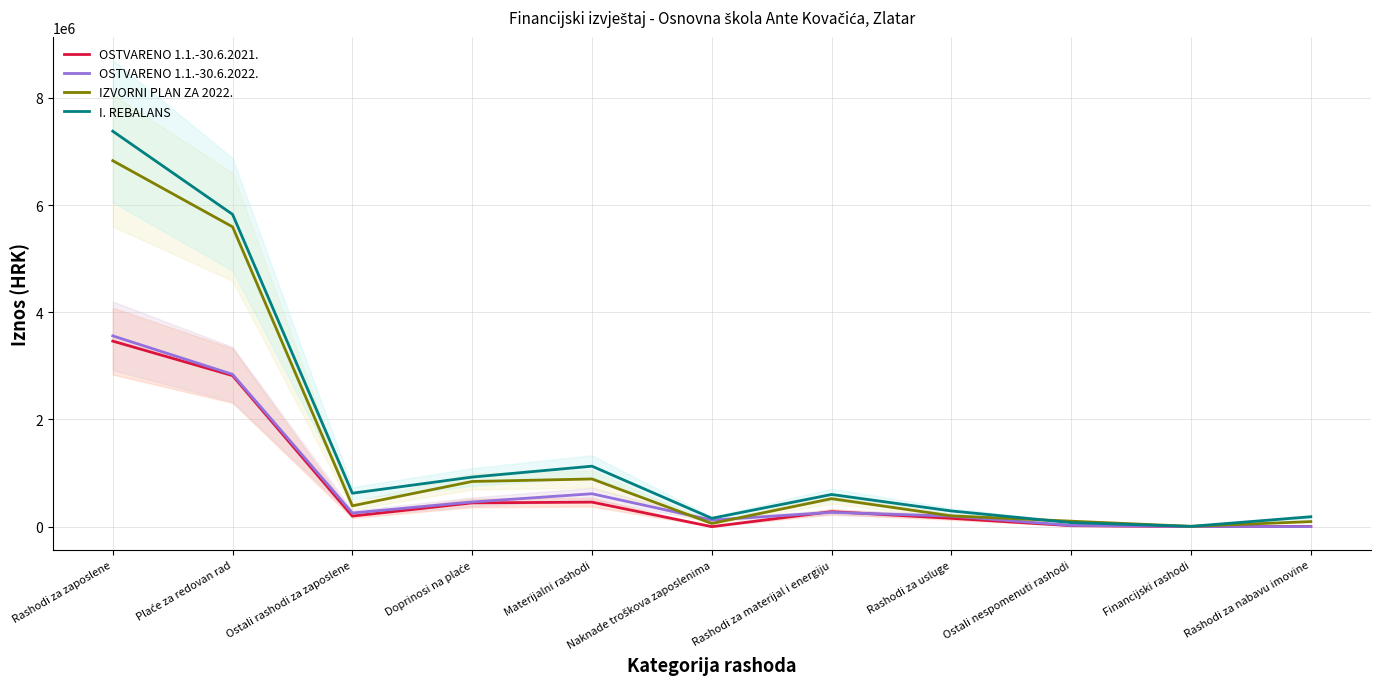

Is the value of IZVORNI PLAN ZA 2022. at Rashodi za materijal i energiju greater than the value of OSTVARENO 1.1.-30.6.2021. at Naknade troškova zaposlenima?

Yes